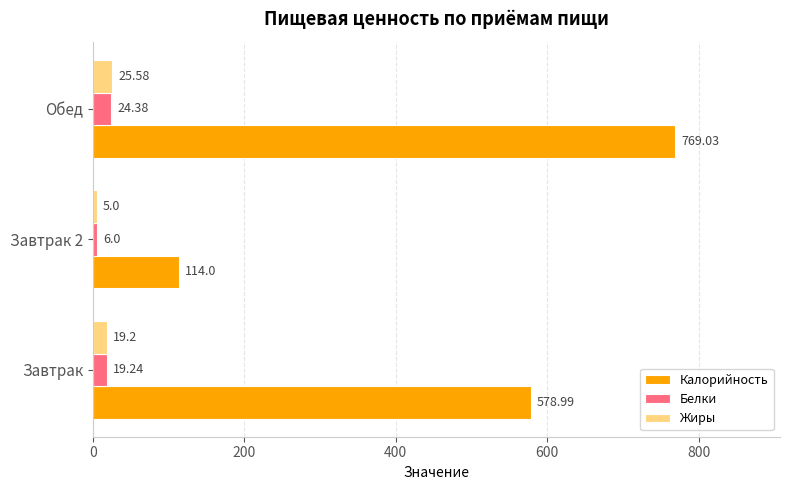

Between Завтрак and Завтрак 2, which series saw the biggest shift?

Калорийность